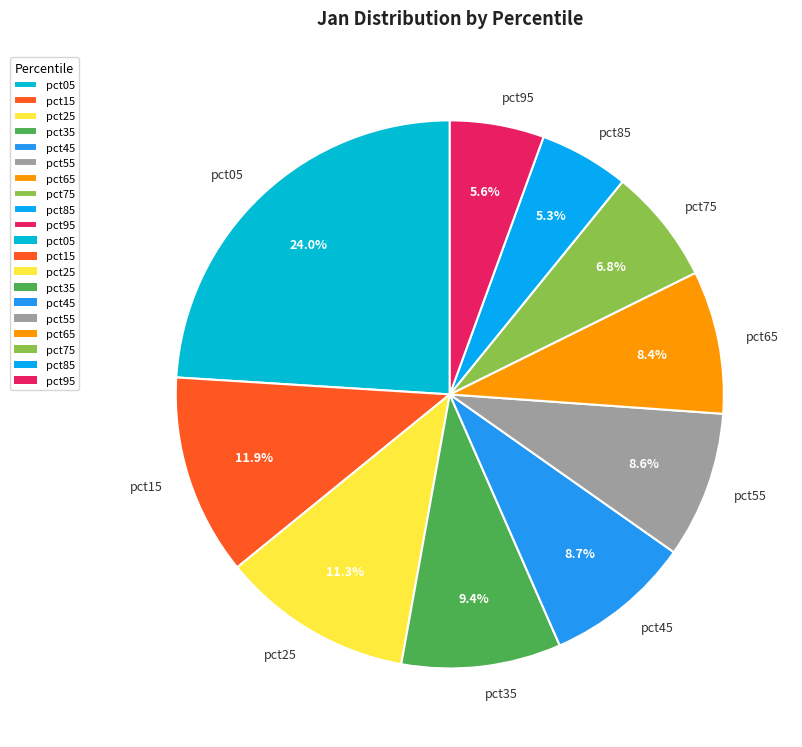

Which category has the biggest portion of the pie?

pct05